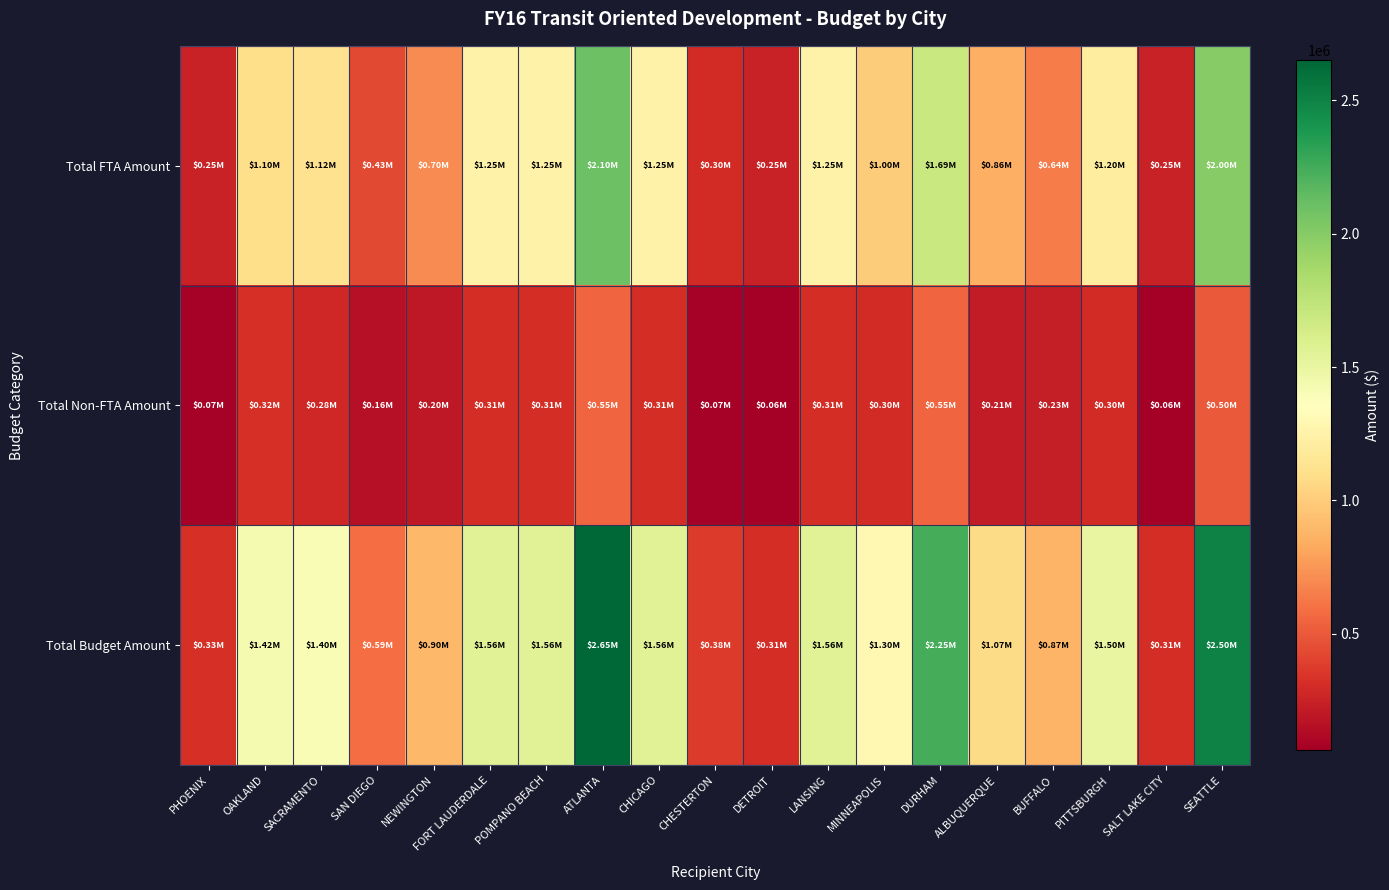

How many distinct data groups are displayed?

3